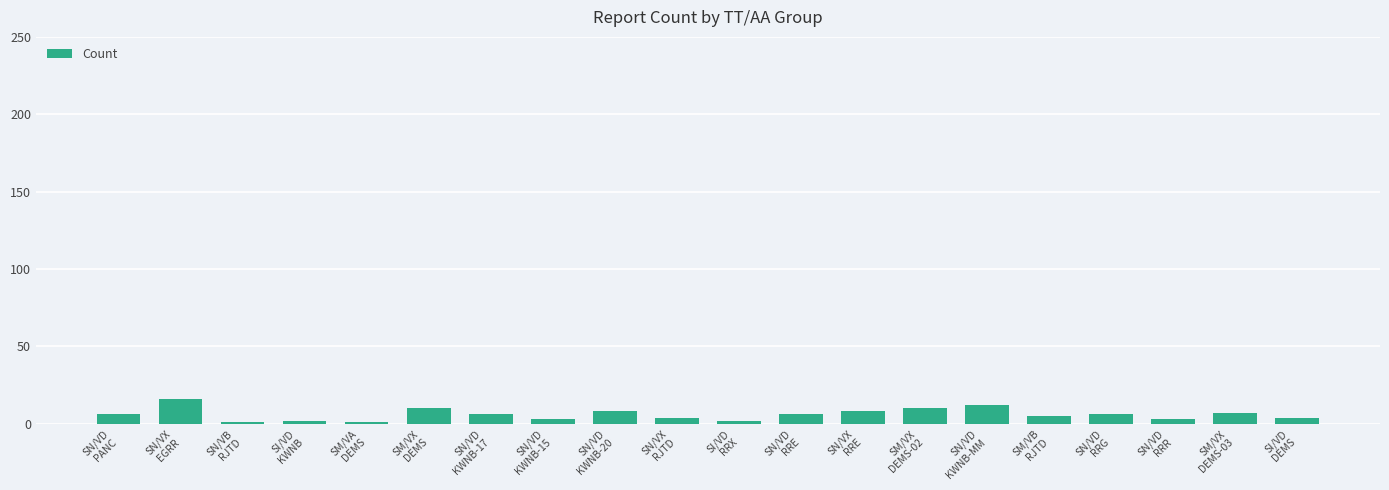

Count the number of categories in the chart.

20